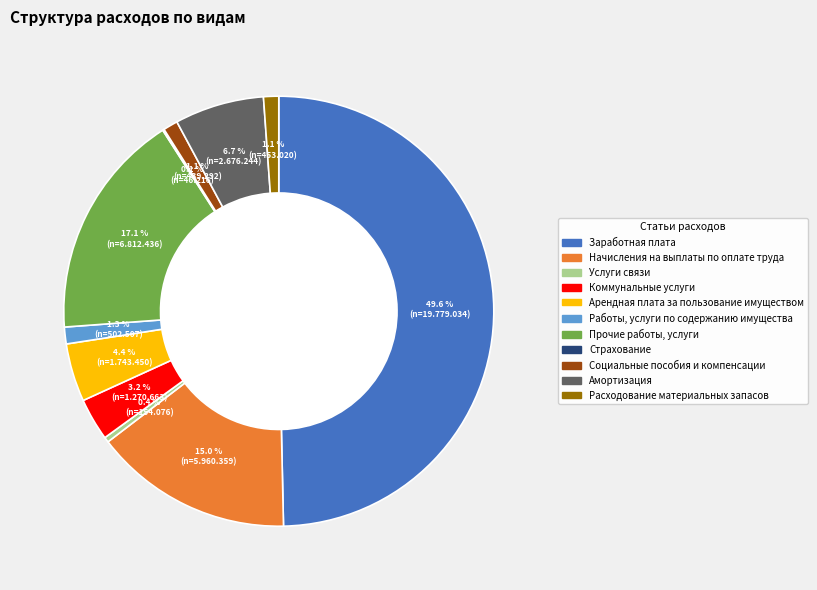

How much of the chart is everything except Услуги связи?

99.6%